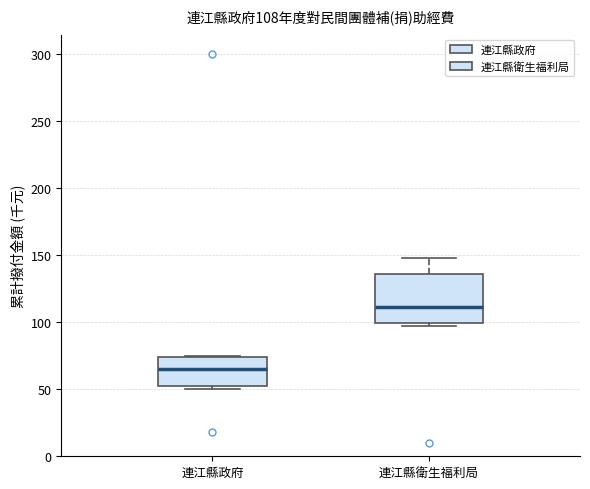

Which box has the lowest median line?

連江縣政府